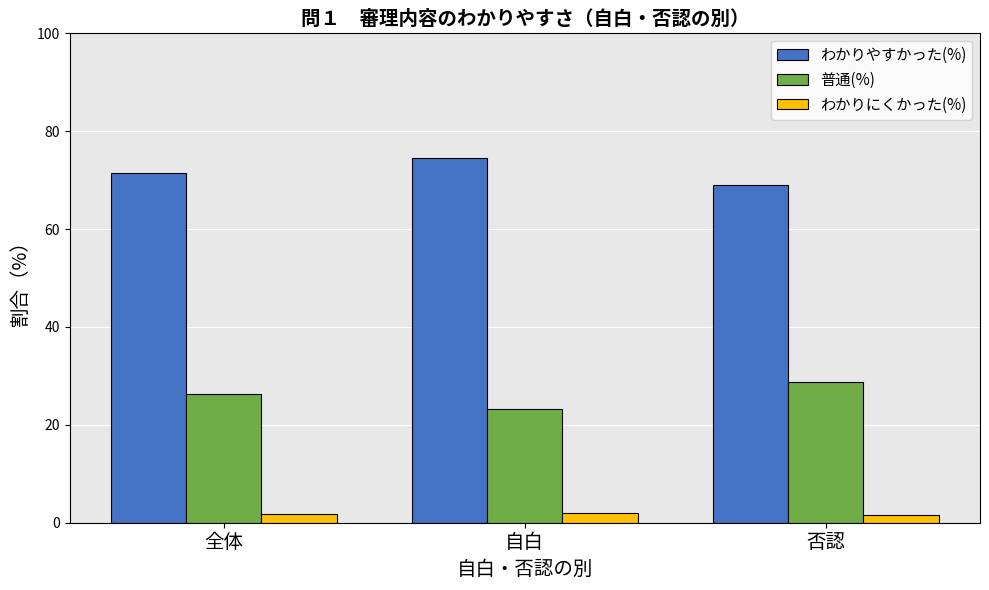

Where does the わかりやすかった(%) series first go above 71?

全体